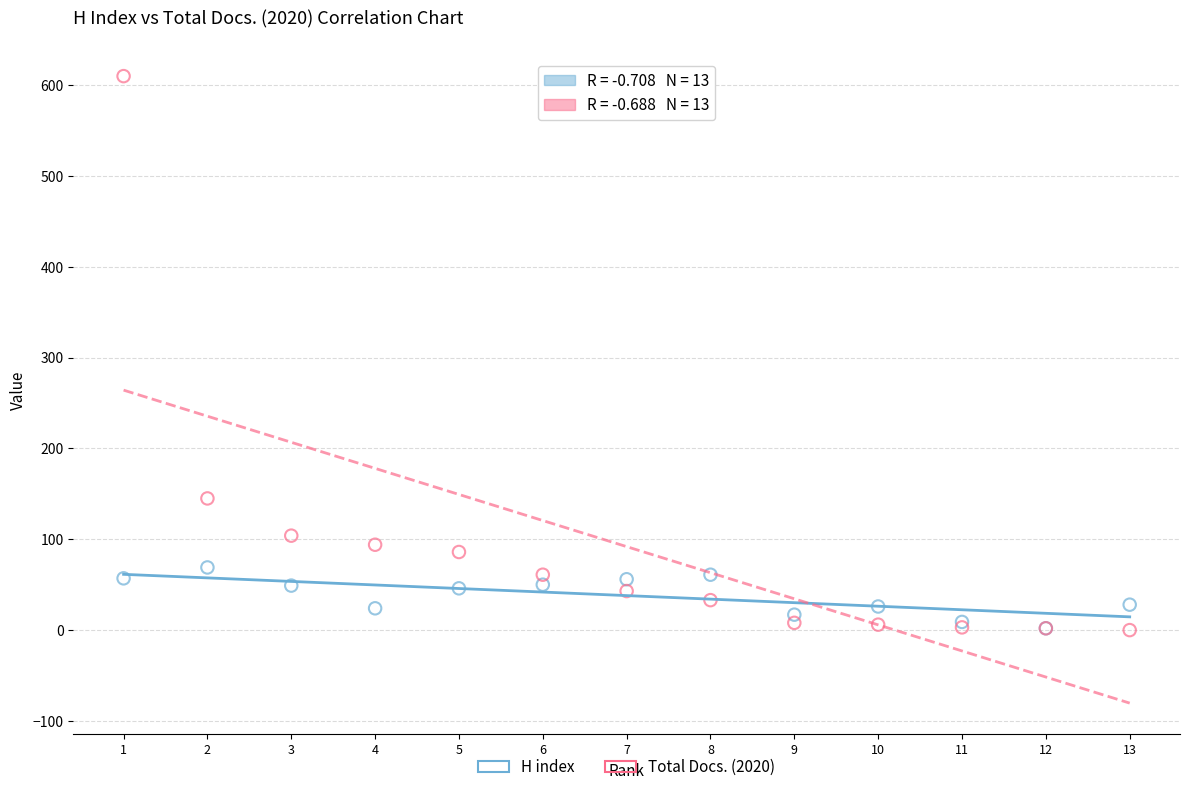

In the Total Docs. (2020) series, what Y value is closest to 305?

145